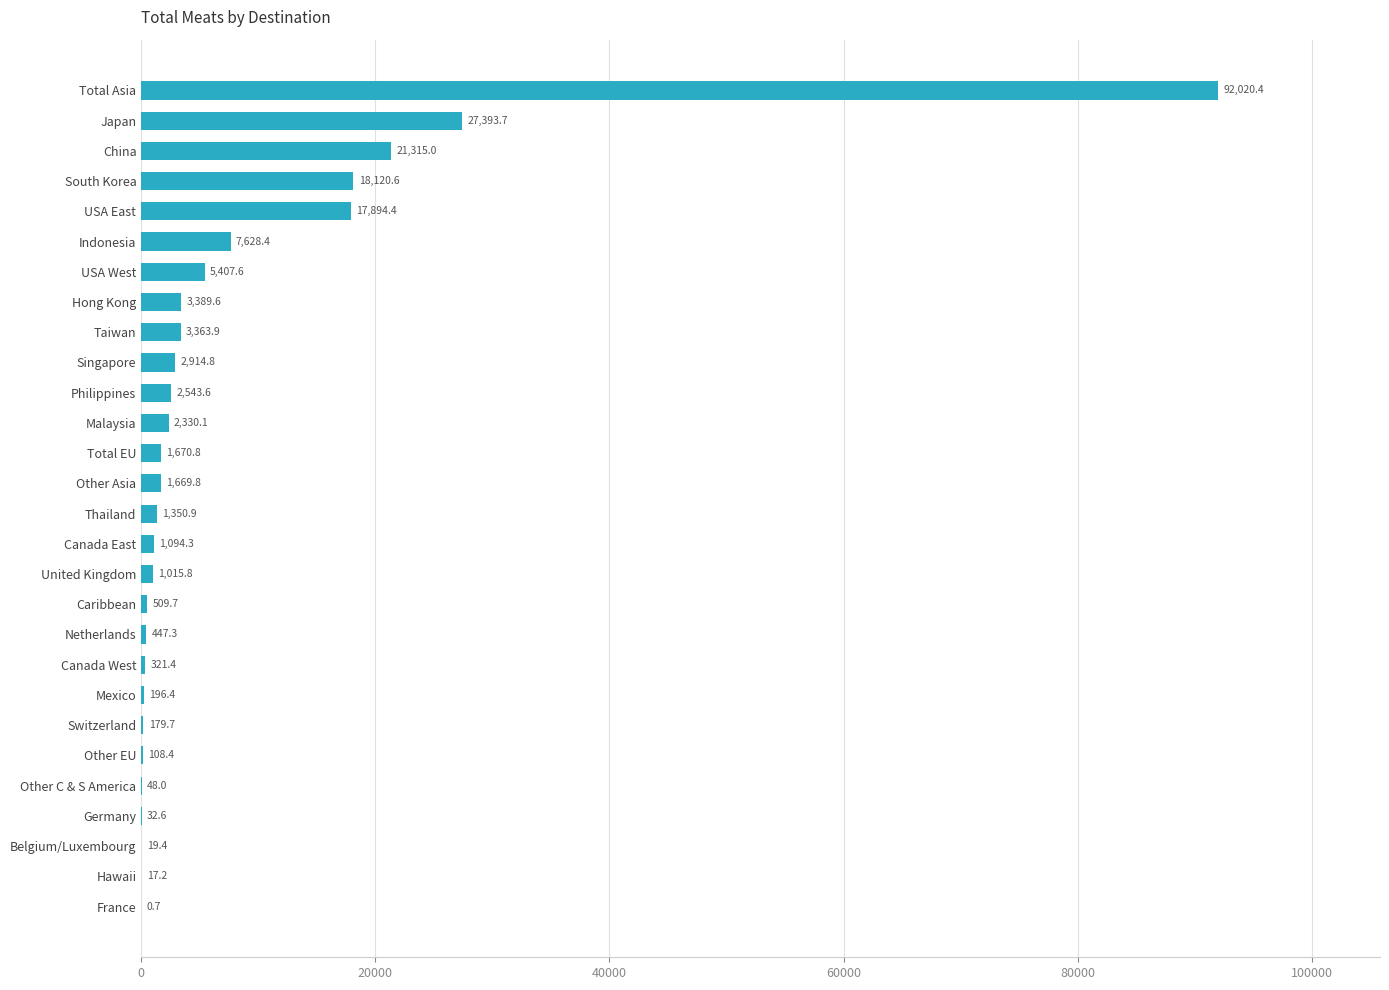

At which label is the value closest to 46010?

Japan